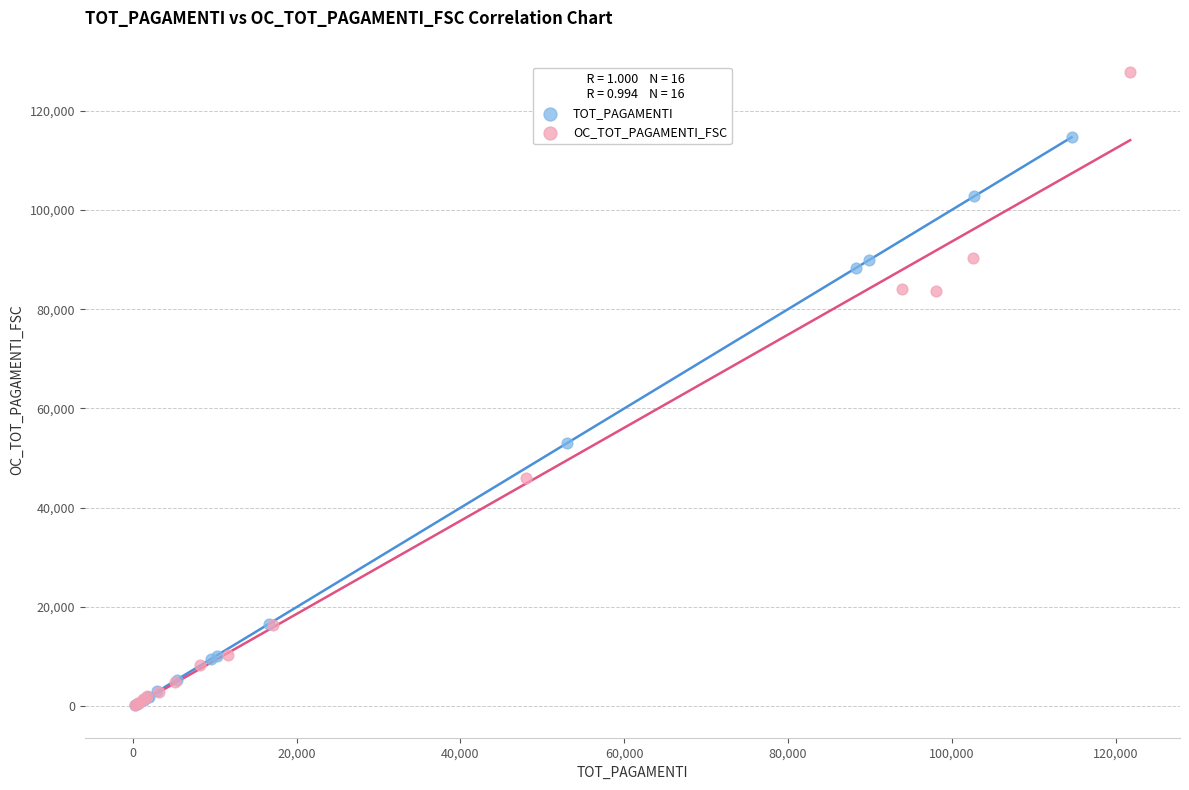

What are all the series names shown in the legend?

TOT_PAGAMENTI, OC_TOT_PAGAMENTI_FSC